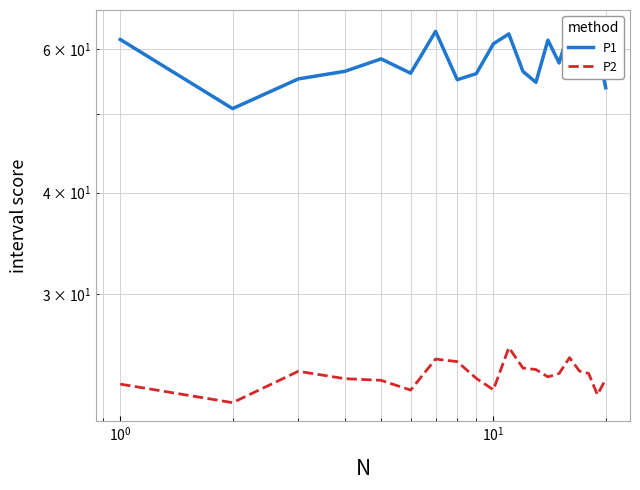

Reading left to right, transcribe all the data shown in this chart.

P1: 61.7	50.8	55.2	56.4	58.4	56.1	63.1	55.1	56.0	61.0	62.7	56.4	54.7	61.6	57.8	63.6	57.7	58.3	60.2	53.8
P2: 23.3	22.1	24.1	23.6	23.5	22.9	25.0	24.8	23.6	22.9	25.8	24.4	24.2	23.8	24.0	25.1	24.1	24.0	22.6	23.6